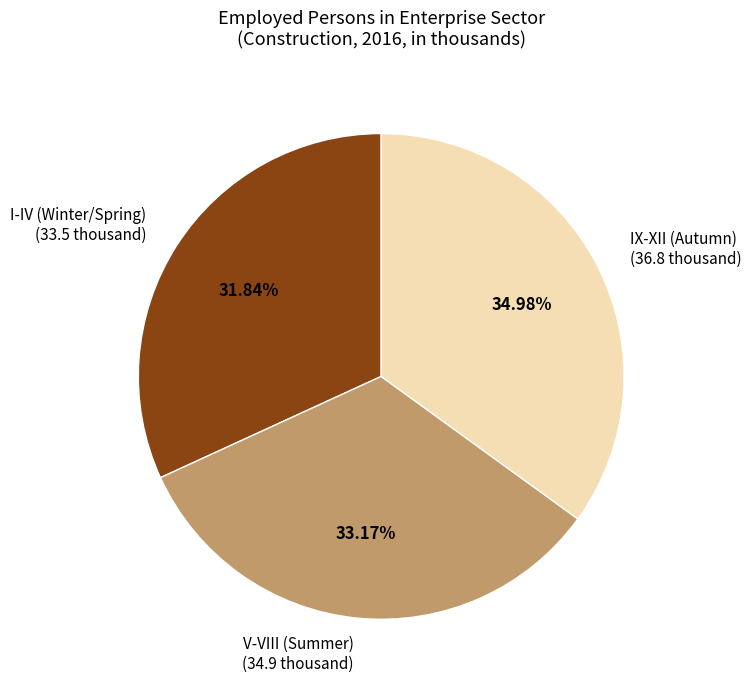

How many slices are in this pie chart?

3